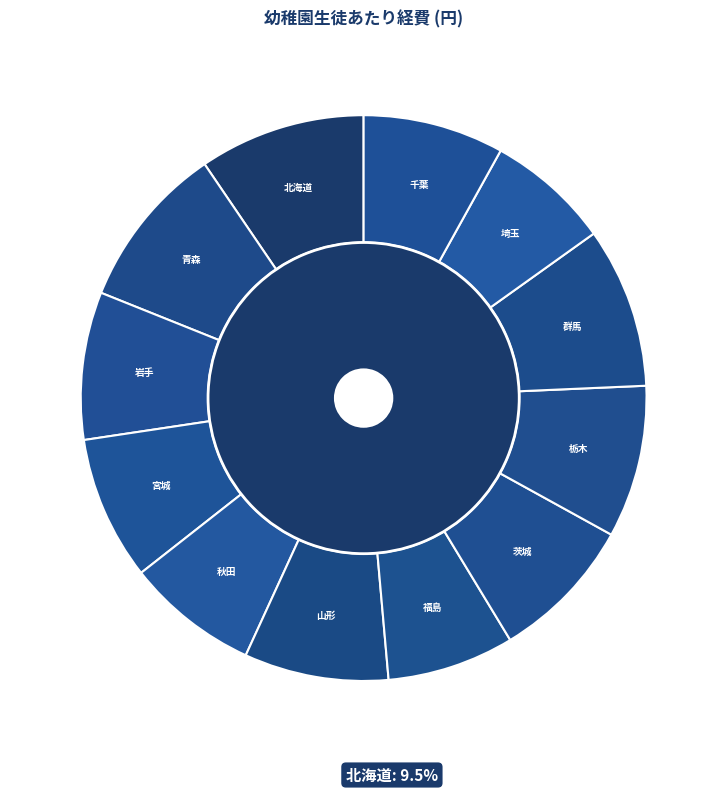

How many slices are in this pie chart?

12